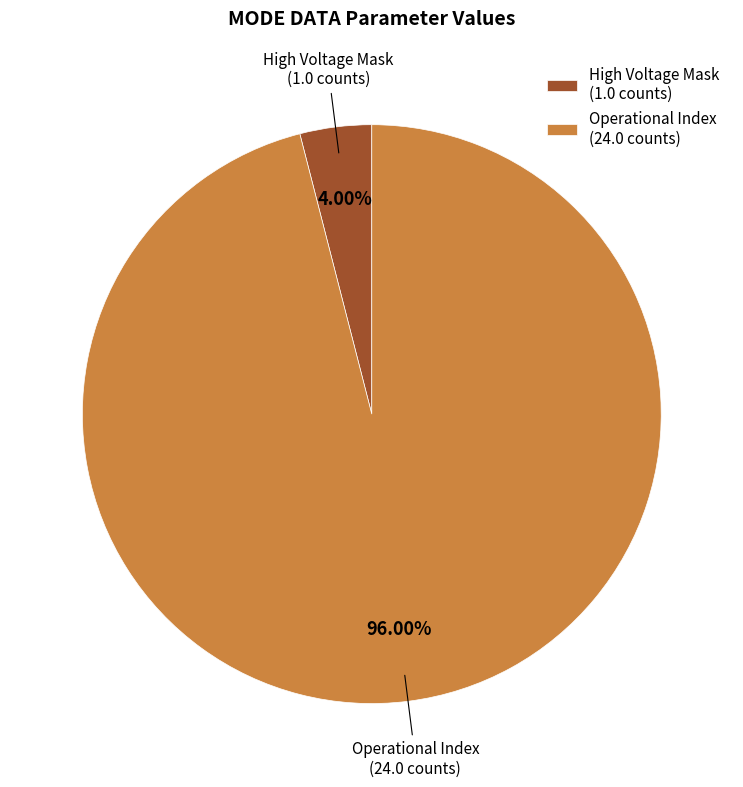

Combined, do Operational Index (24.0 counts) and High Voltage Mask (1.0 counts) account for over 50%?

Yes